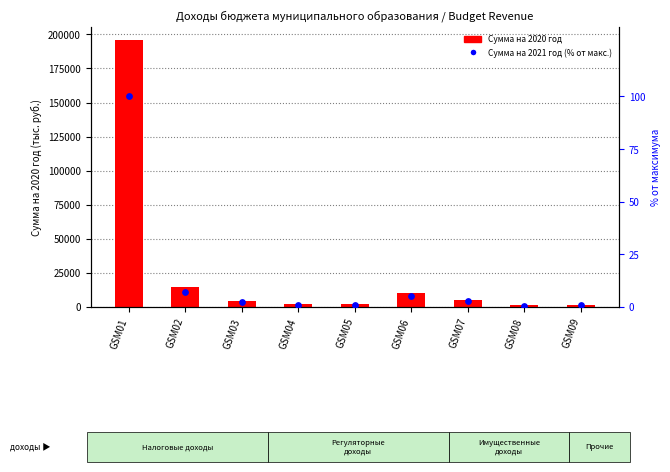

Is the value of Сумма на 2020 год at GSM08 greater than the value of Сумма на 2021 год (% от макс.) at GSM08?

Yes